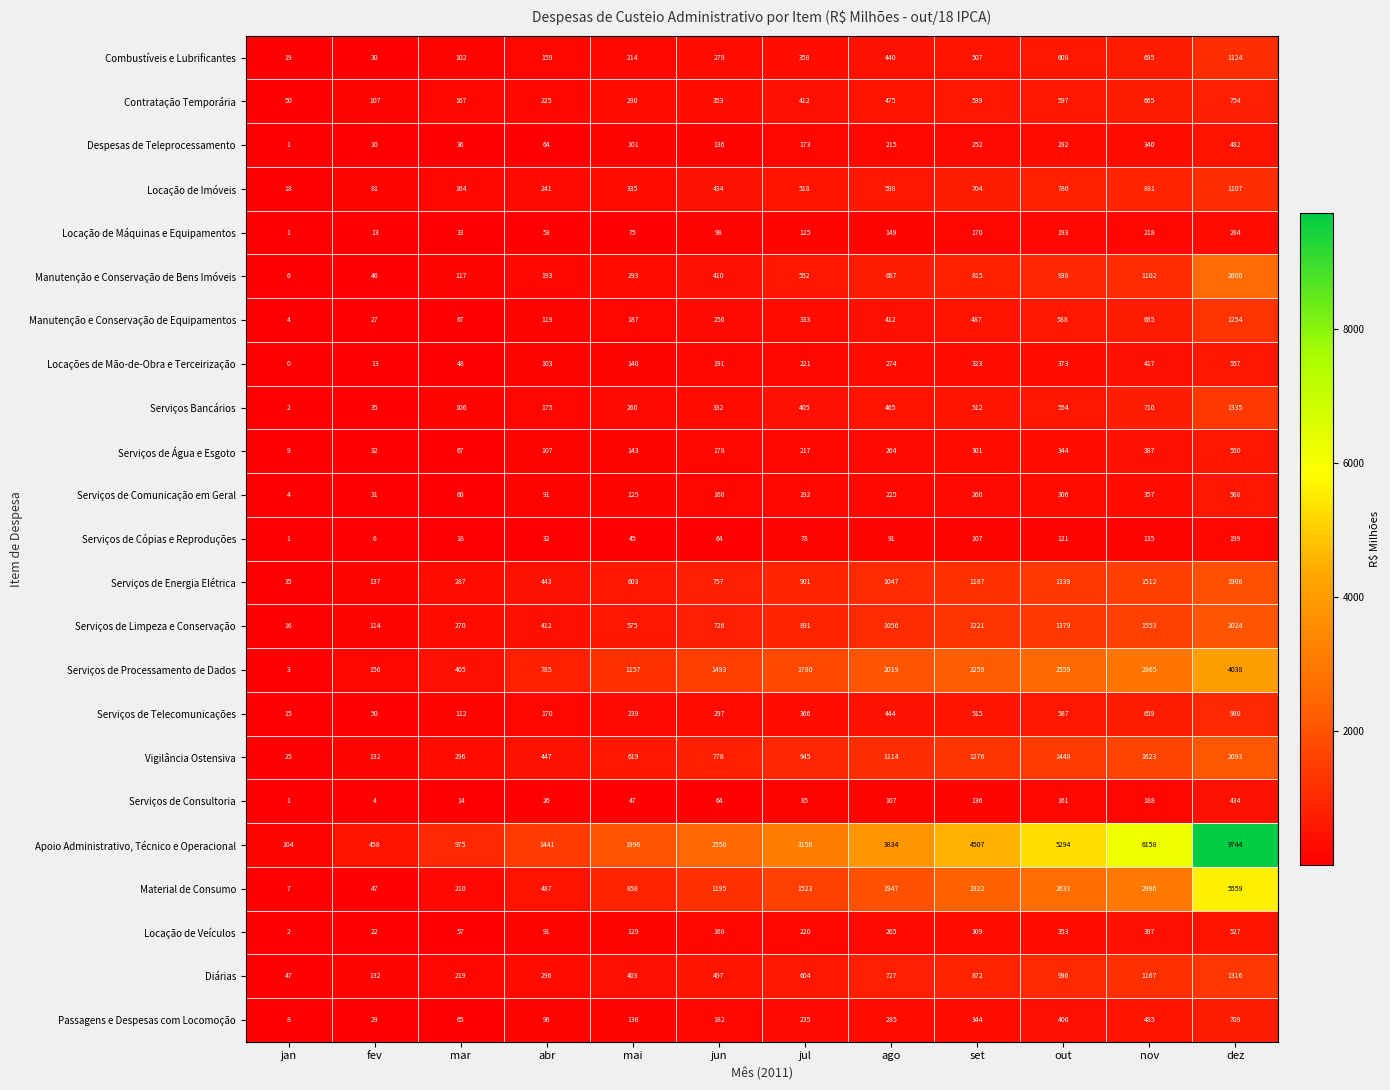

How many data points in Combustíveis e Lubrificantes are less than 358?

6